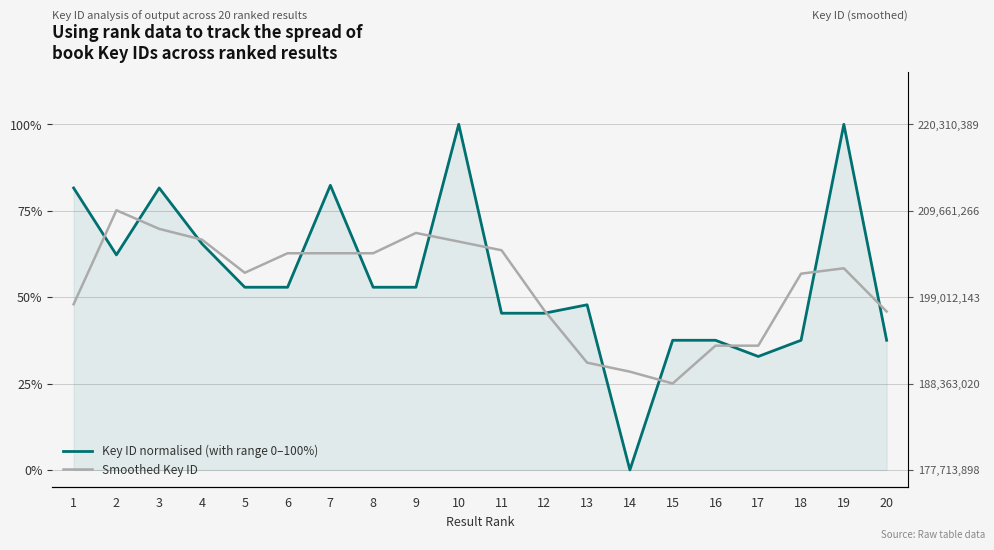

How many data points in Smoothed Key ID are less than 58?

10